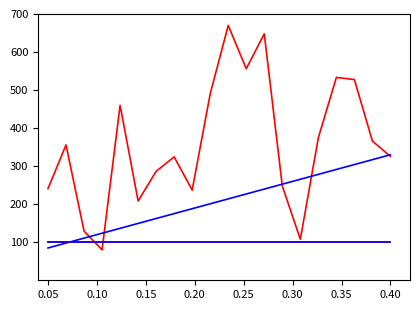

Reading left to right, transcribe all the data shown in this chart.

intensity(dBm): 241.0	355.9	129.3	80.0	459.9	208.5	286.5	324.4	237.1	490.3	670.0	556.1	647.8	247.9	107.9	374.6	533.3	527.7	366.0	325.8
second: 85.0	97.9	110.8	123.7	136.6	149.5	162.4	175.3	188.2	201.1	213.9	226.8	239.7	252.6	265.5	278.4	291.3	304.2	317.1	330.0
minute: 100.0	100.0	100.0	100.0	100.0	100.0	100.0	100.0	100.0	100.0	100.0	100.0	100.0	100.0	100.0	100.0	100.0	100.0	100.0	100.0
fractional second: 100.0	100.0	100.0	100.0	100.0	100.0	100.0	100.0	100.0	100.0	100.0	100.0	100.0	100.0	100.0	100.0	100.0	100.0	100.0	100.0